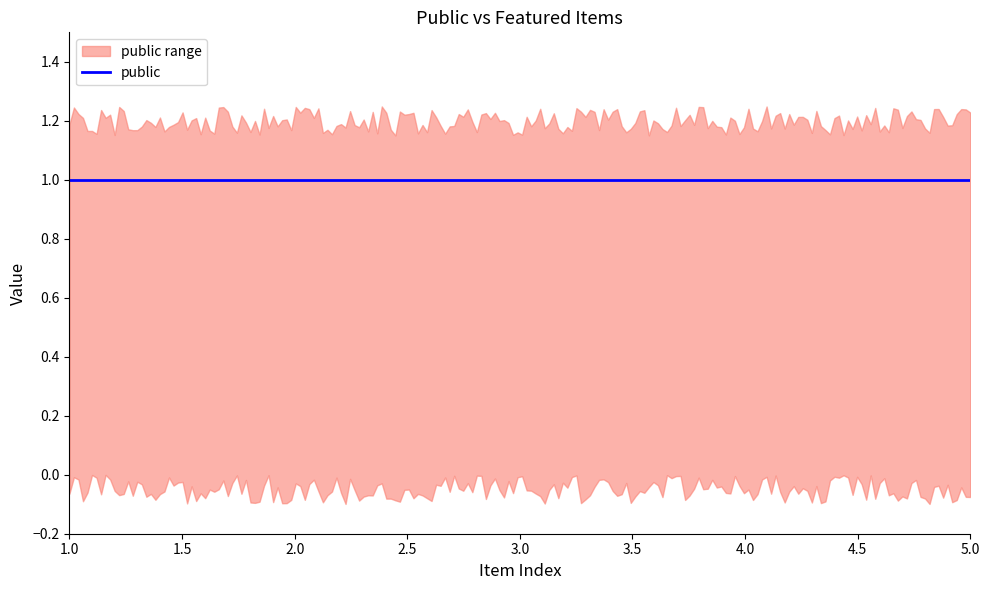

The public series shows 2 at LANDER_1973.35. True or false?

False